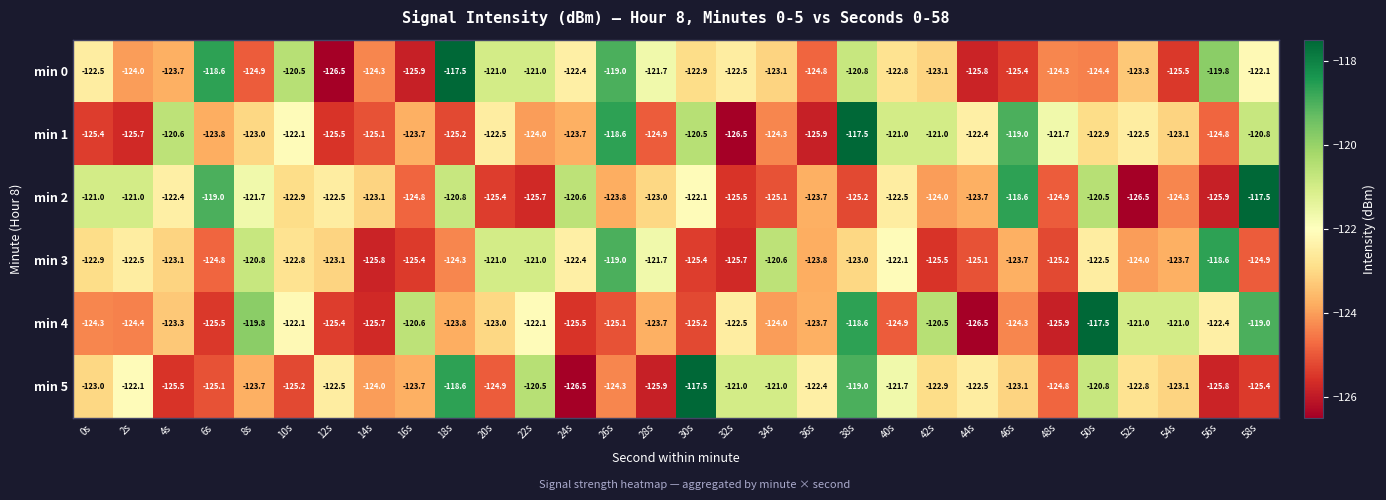

At which label is min 2 closest to -122?

30s